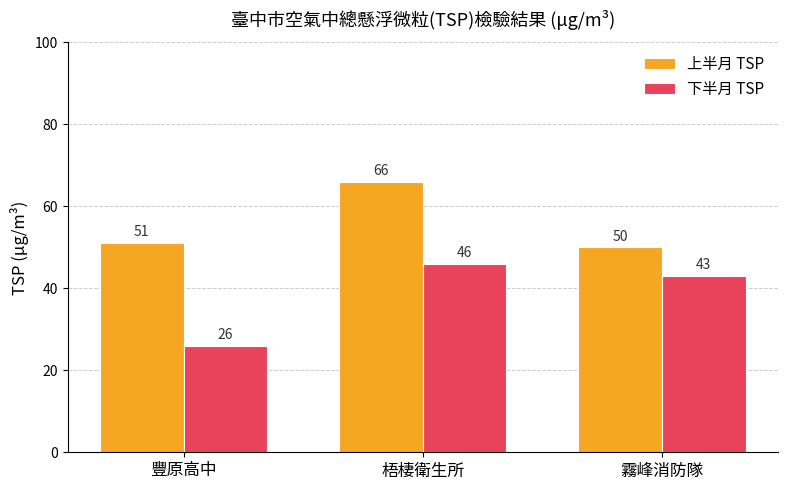

What is the average value of the 下半月 TSP series?

38